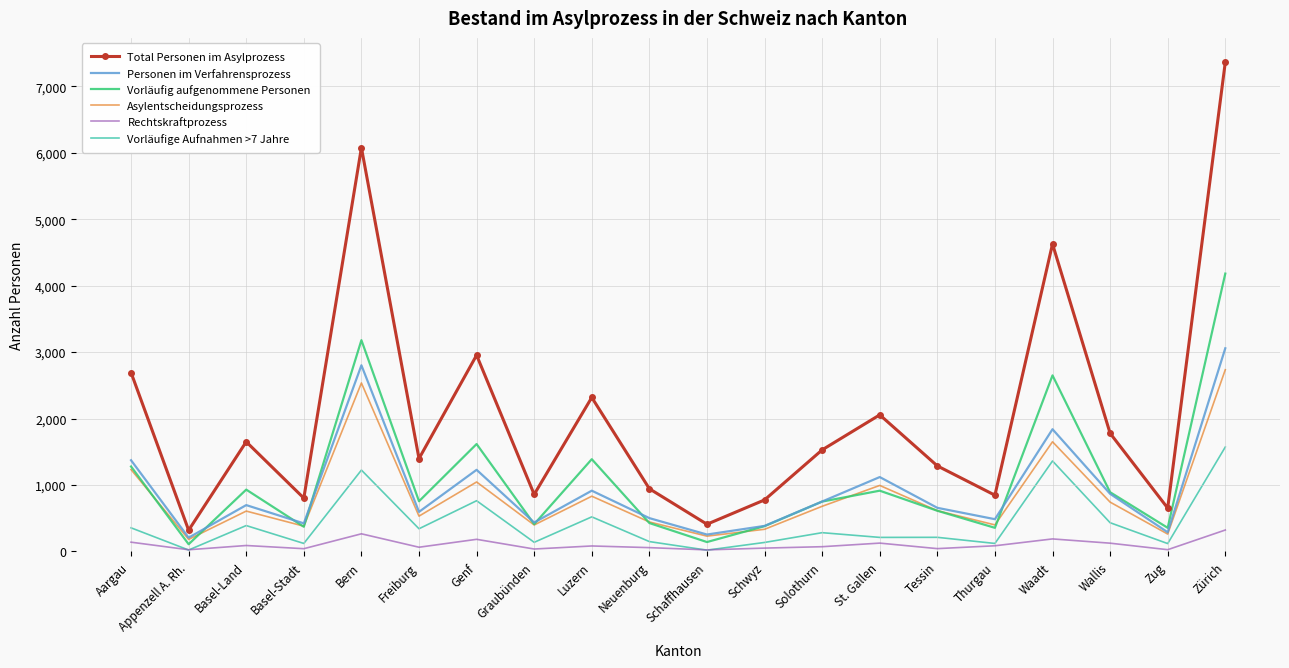

Is the value of Total Personen im Asylprozess at Tessin greater than the value of Rechtskraftprozess at Luzern?

Yes